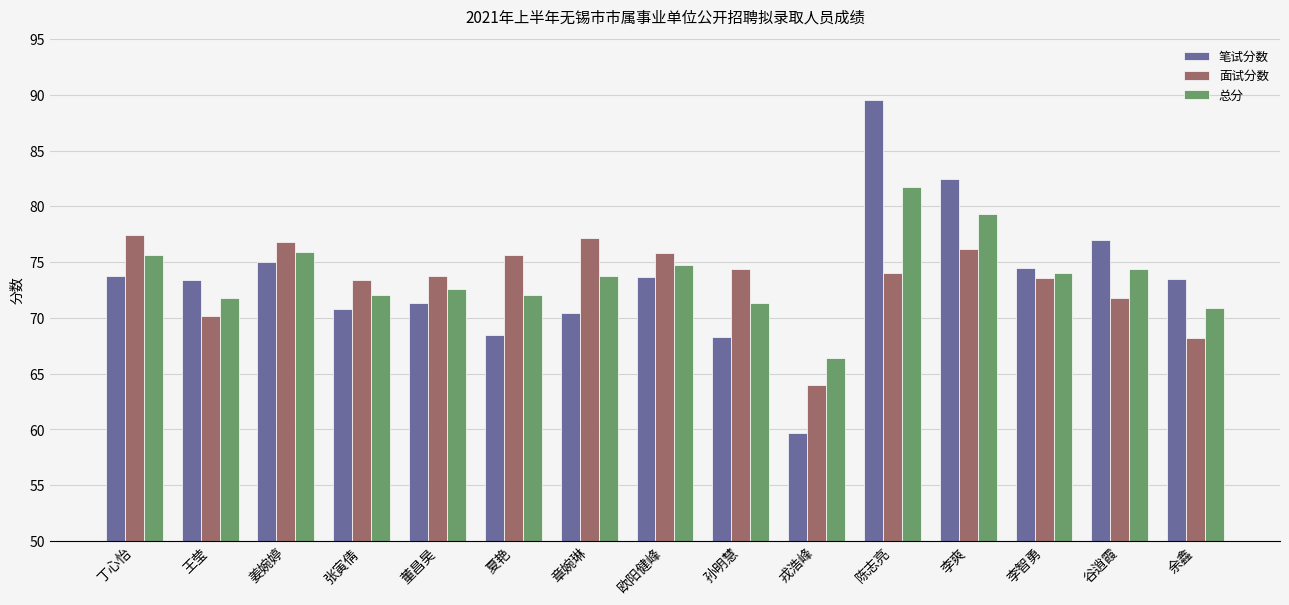

What is the spread (max minus min) of values at 王莹?

3.2